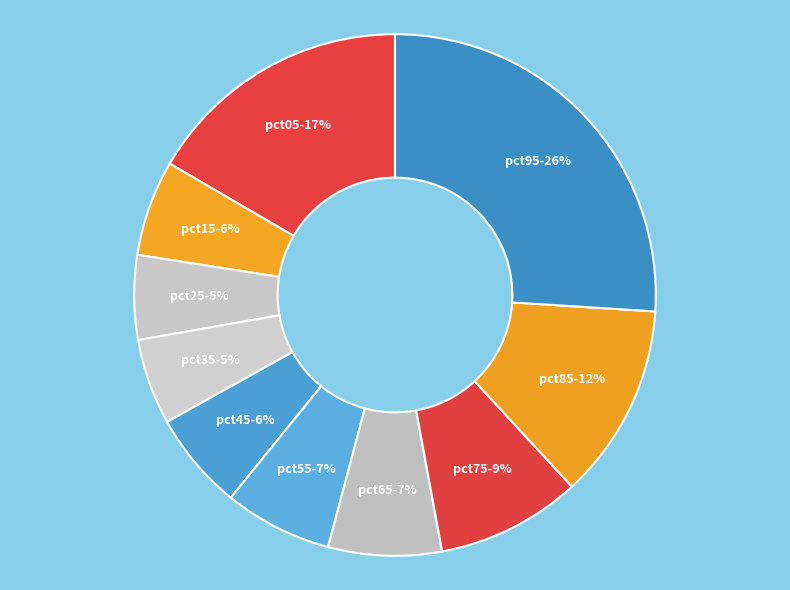

True or false: pct65 accounts for 7% of the total.

True